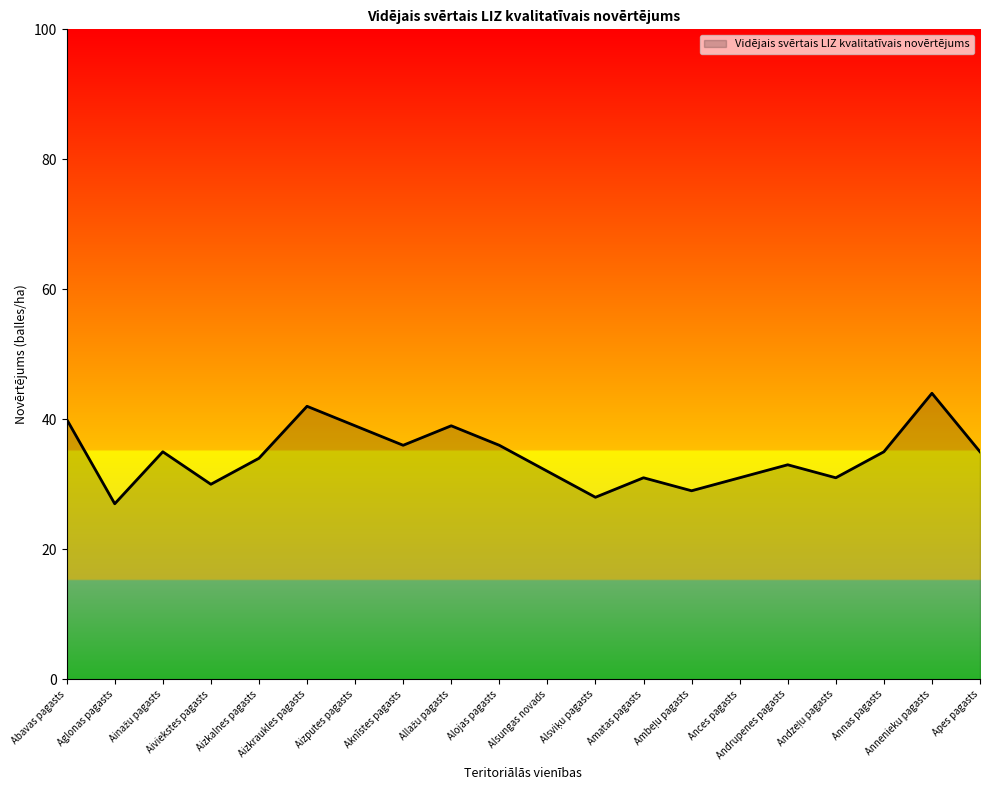

True or false: there are more than 1 points higher than both neighbors.

True